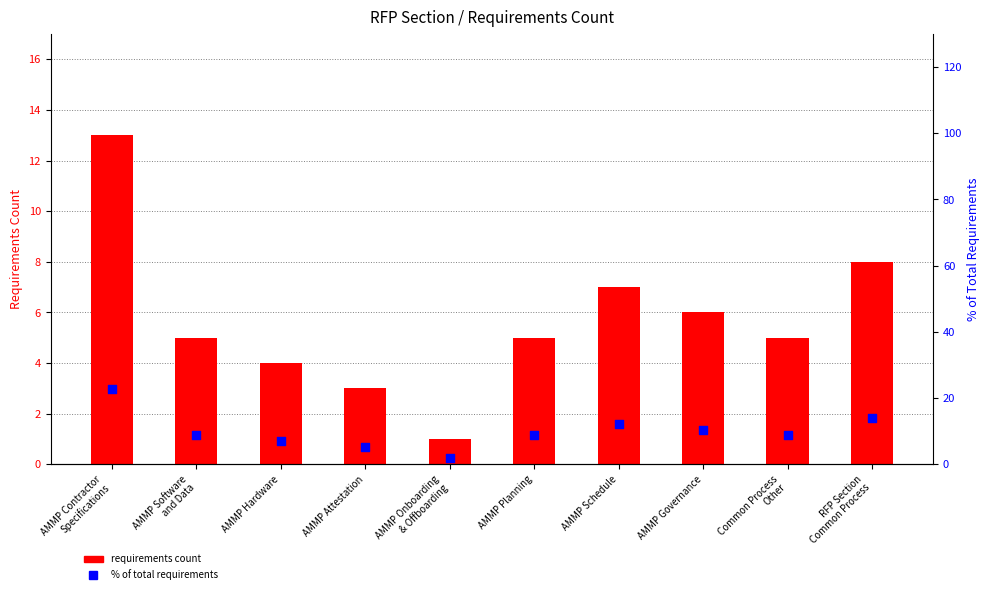

Which series contains the lowest Y value?

Requirements Count